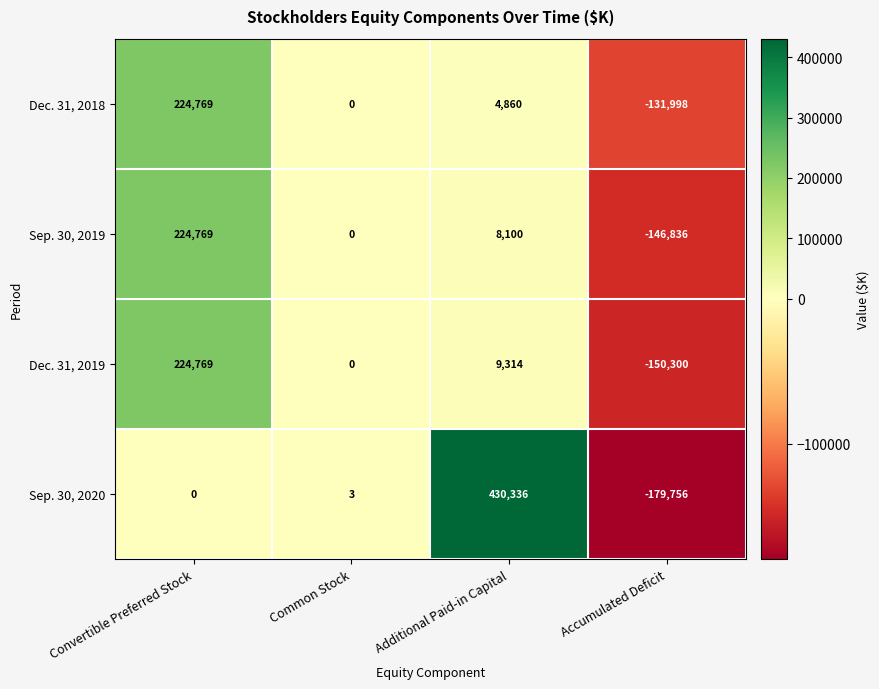

At which category is the sum across all series the highest?

Convertible Preferred Stock